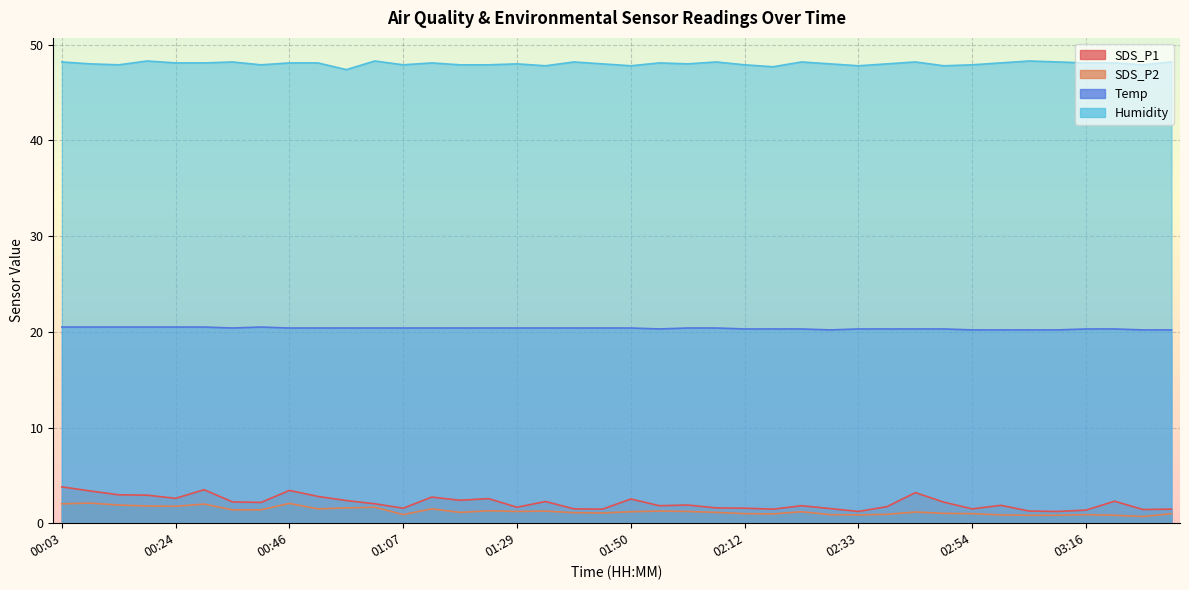

Which label corresponds to the largest value in the chart?

00:19